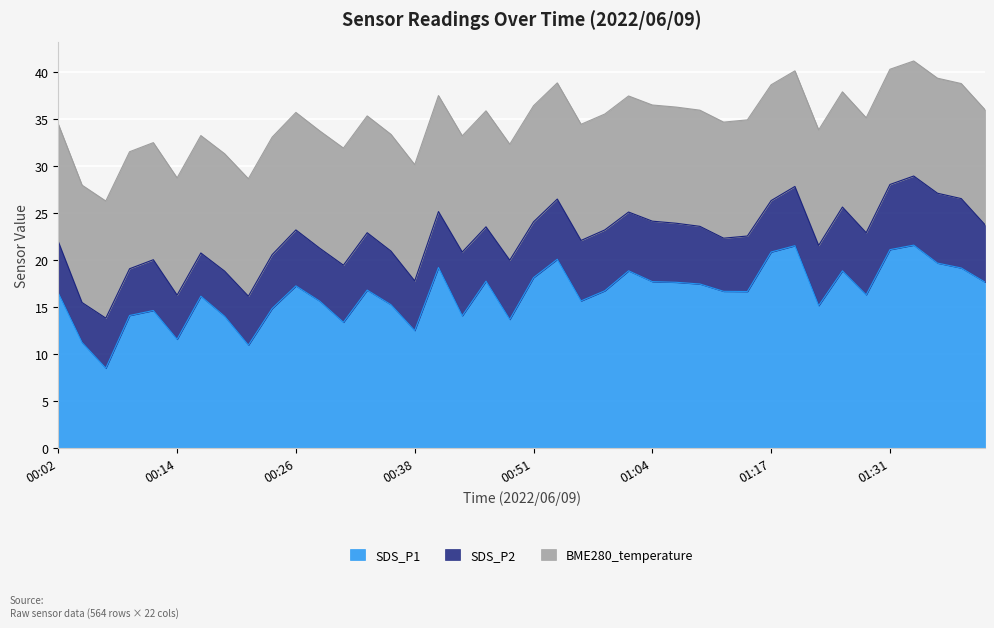

Reading right to left, transcribe all the data shown in this chart.

SDS_P1: 17.6	19.1	19.7	21.6	21.1	16.3	18.9	15.2	21.5	20.9	16.6	16.7	17.4	17.6	17.7	18.9	16.7	15.7	20.1	18.1	13.7	17.8	14.1	19.2	12.5	15.2	16.8	13.4	15.6	17.2	14.8	10.9	14.0	16.1	11.6	14.6	14.1	8.5	11.2	16.5
SDS_P2: 6.1	7.4	7.4	7.3	6.9	6.6	6.8	6.4	6.3	5.5	5.9	5.7	6.1	6.3	6.4	6.2	6.5	6.4	6.4	5.9	6.3	5.8	6.8	6.0	5.3	5.7	6.1	6.1	5.6	6.0	5.7	5.2	4.8	4.6	4.7	5.4	5.0	5.3	4.2	5.5
BME280_temperature: 12.2	12.2	12.2	12.2	12.2	12.2	12.2	12.3	12.3	12.3	12.3	12.3	12.3	12.3	12.3	12.3	12.3	12.3	12.3	12.3	12.3	12.3	12.3	12.3	12.4	12.4	12.4	12.4	12.5	12.5	12.5	12.5	12.5	12.5	12.5	12.4	12.4	12.4	12.5	12.5